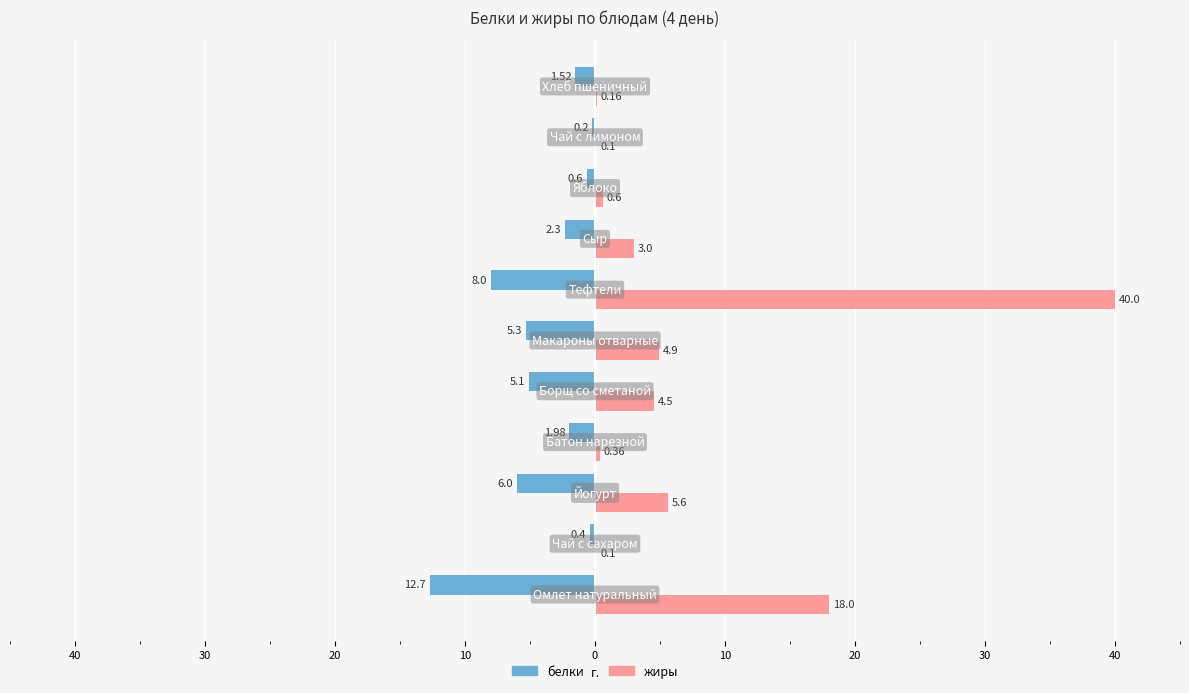

Reading left to right, list all the values displayed in this chart.

белки: -12.7	-0.4	-6.0	-2.0	-5.1	-5.3	-8.0	-2.3	-0.6	-0.2	-1.5
жиры: 18.0	0.1	5.6	0.4	4.5	4.9	40.0	3.0	0.6	0.1	0.2